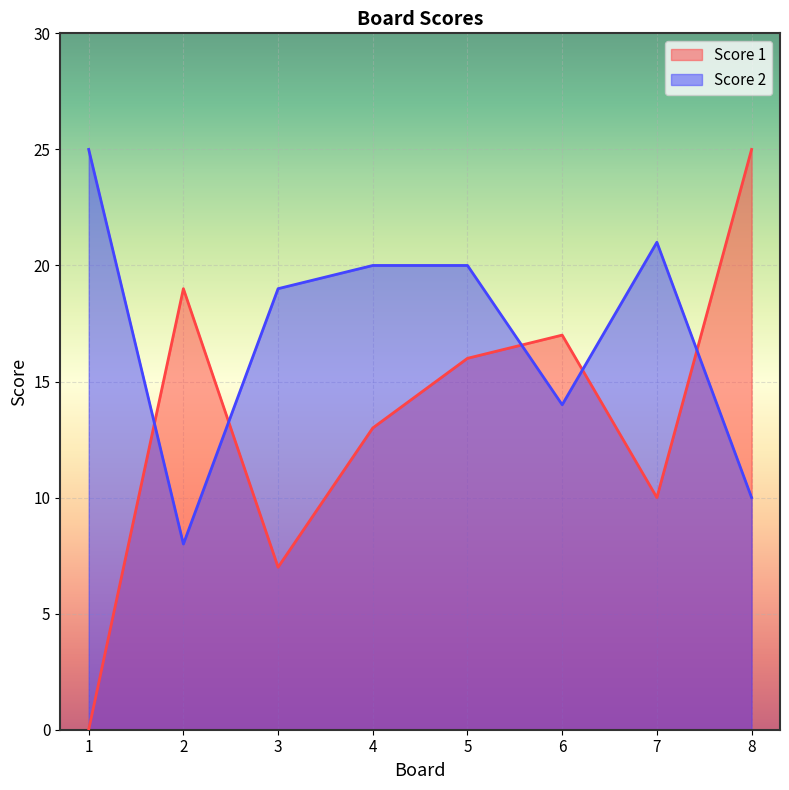

How many times do Score 1 and Score 2 cross each other?

5